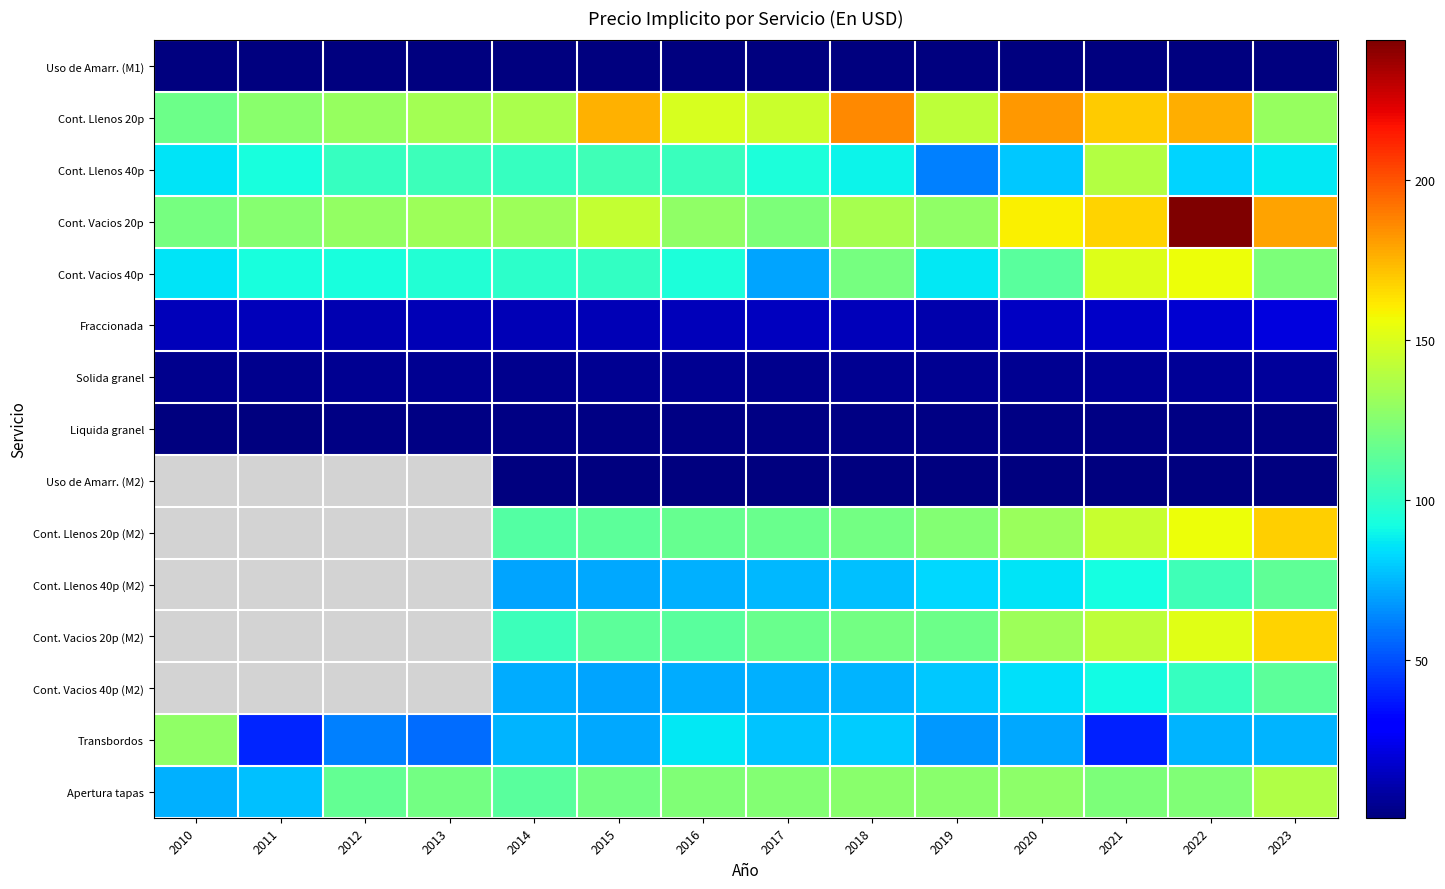

At how many categories does at least one series exceed 117?

14